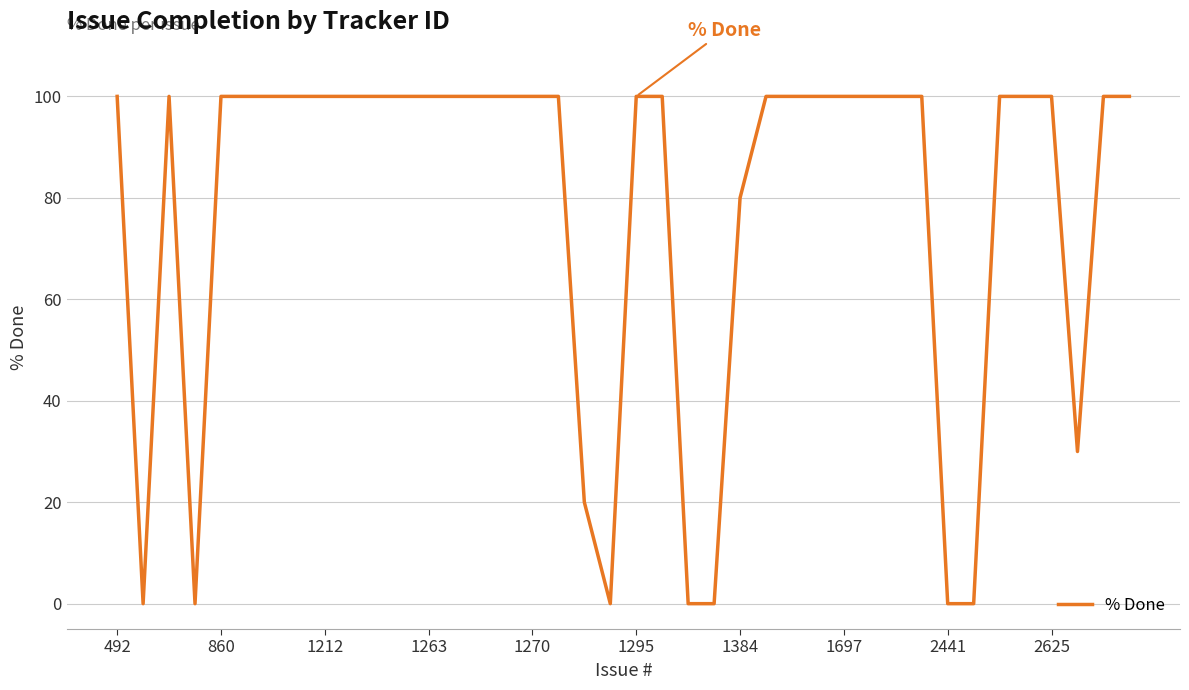

What is the average value?

78